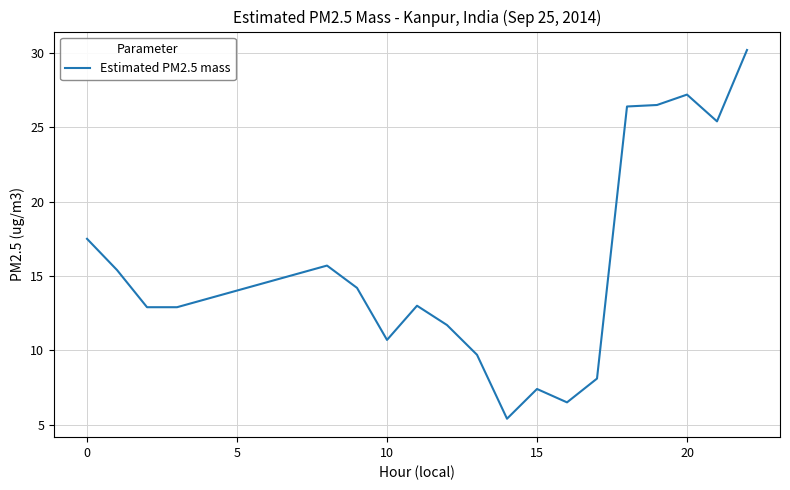

What is the greatest value displayed?

30.2